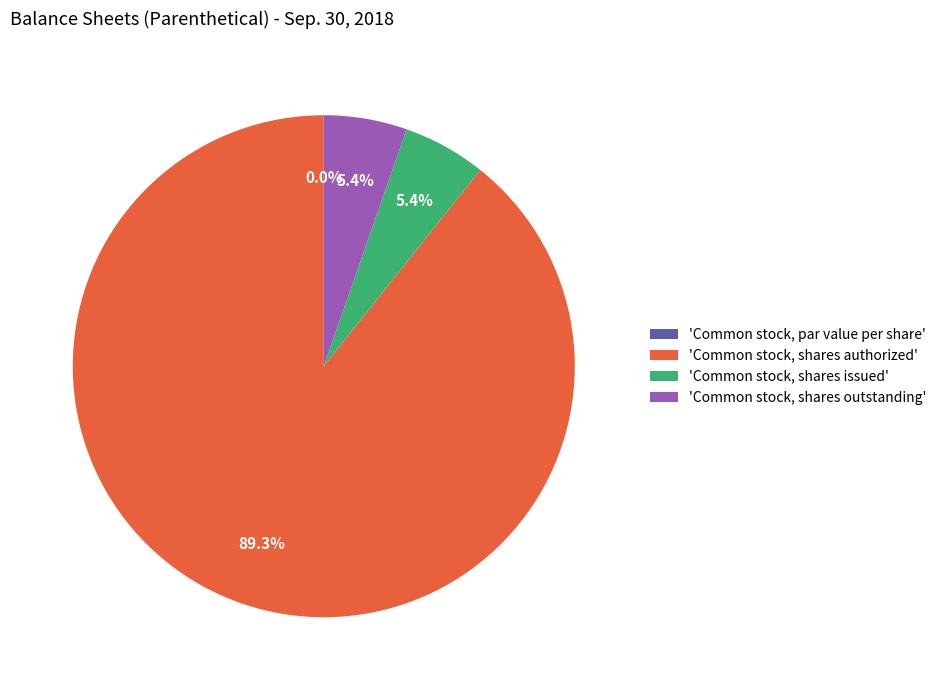

To the nearest percent, what is the difference between the largest and smallest slice percentages?

89%